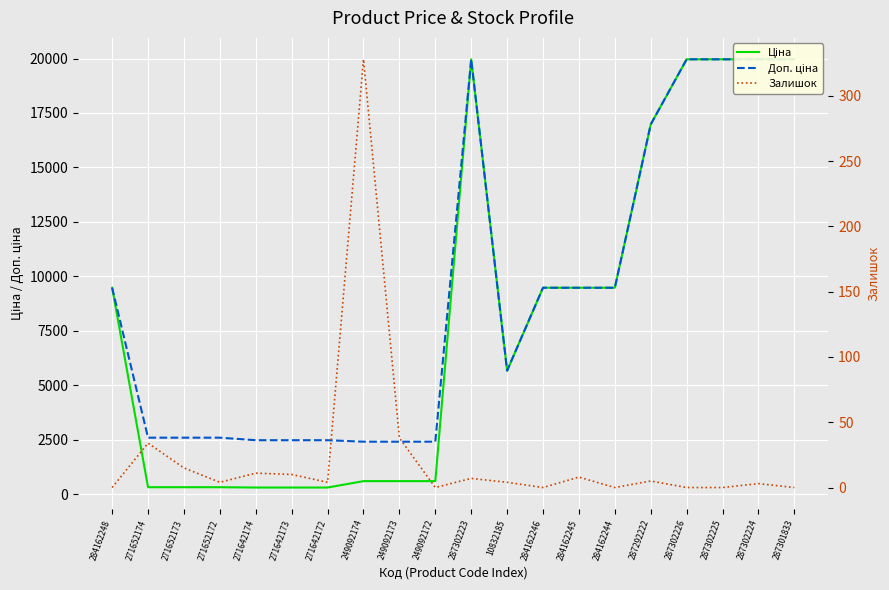

Read the Доп. ціна value at 271652174.

2598.3